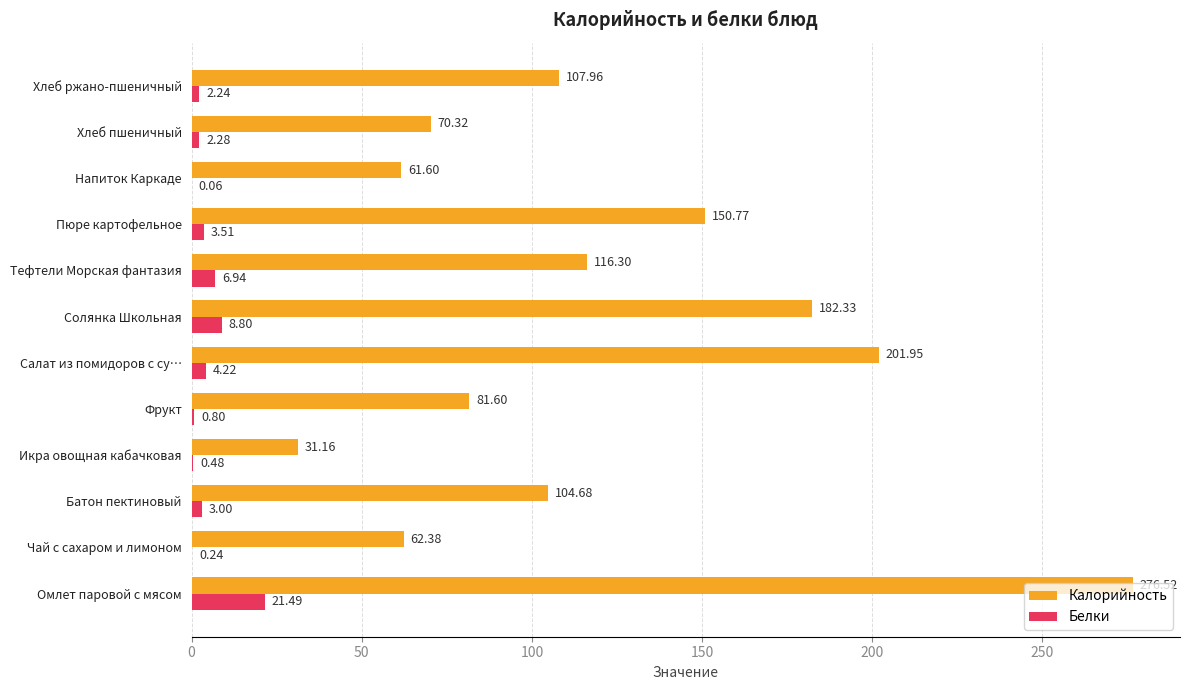

How many values in the Калорийность series exceed 107?

6